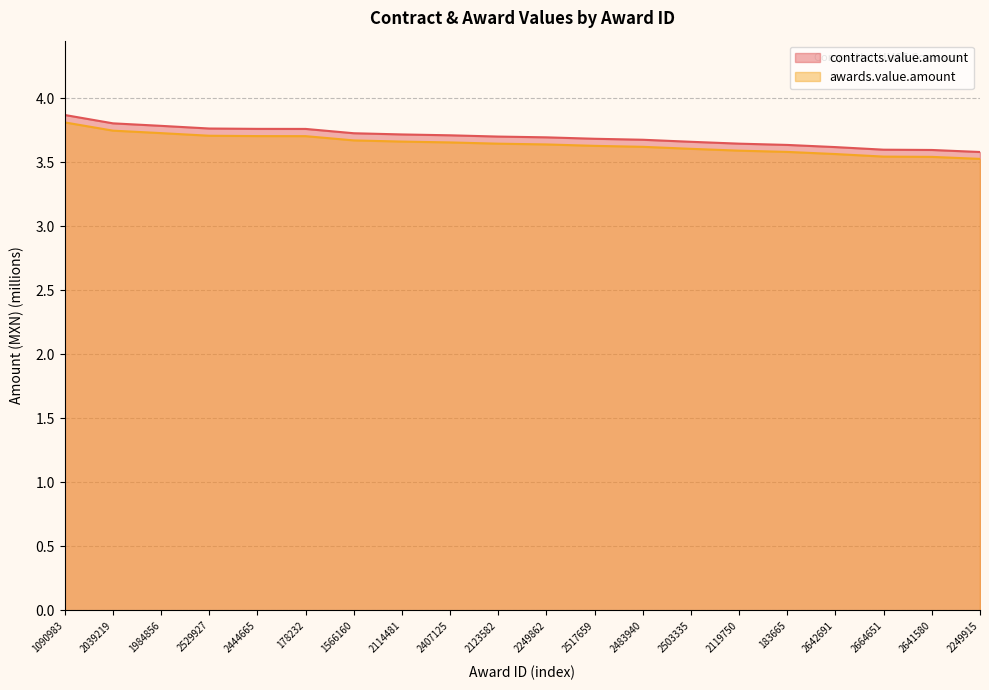

What is the value of the awards.value.amount point at the 5th from the left?

3.7